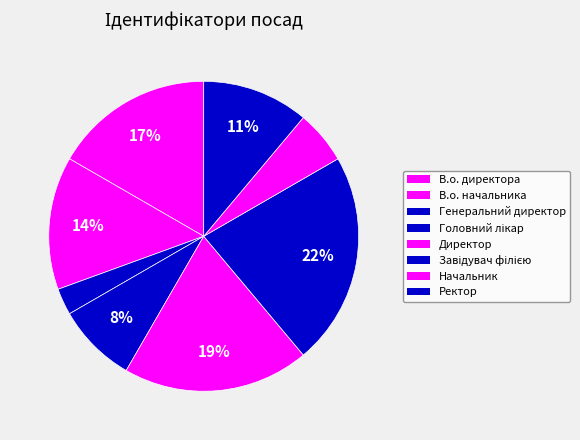

How many slices are in this pie chart?

8